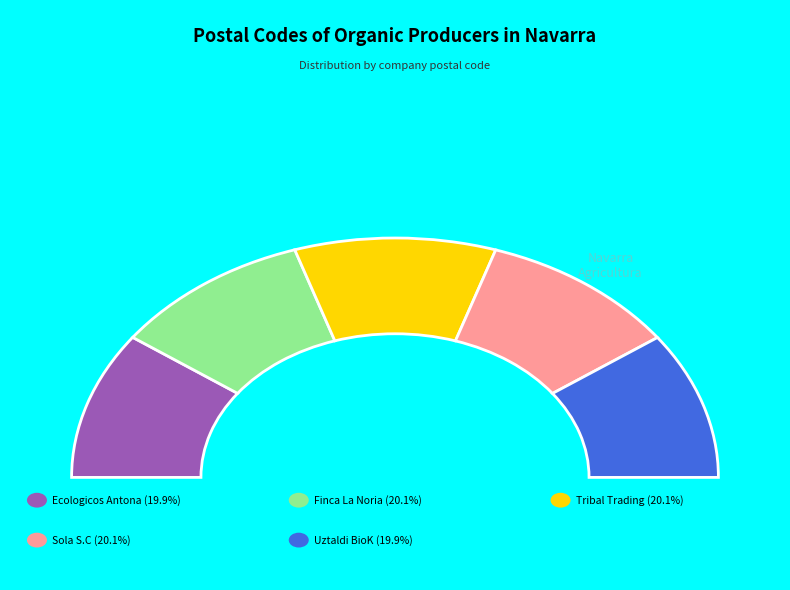

The Sola S.C slice represents 13% of the pie. True or false?

False